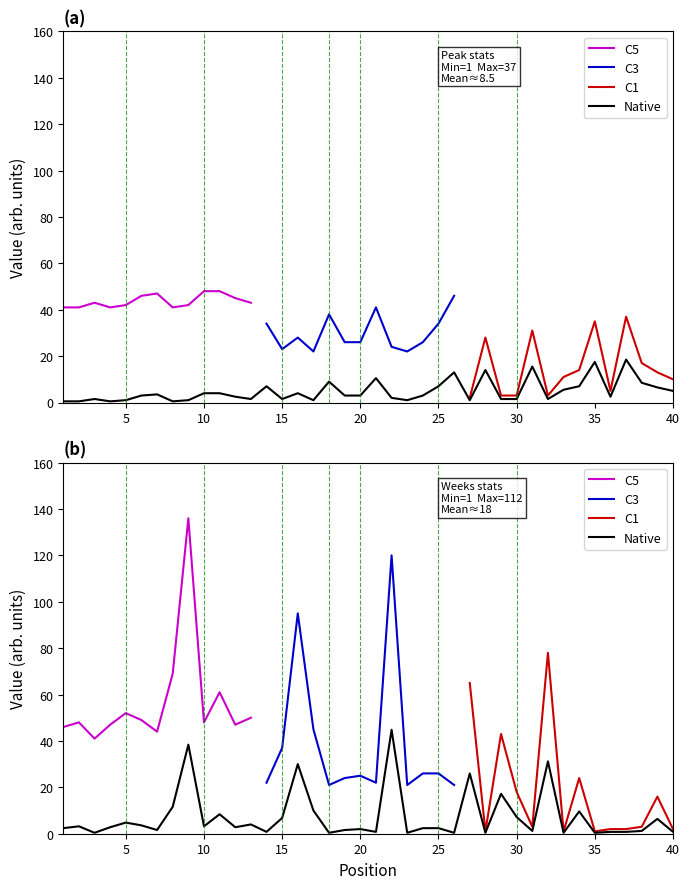

What is the approximate value of Weeks on Chart at 11?

8.4